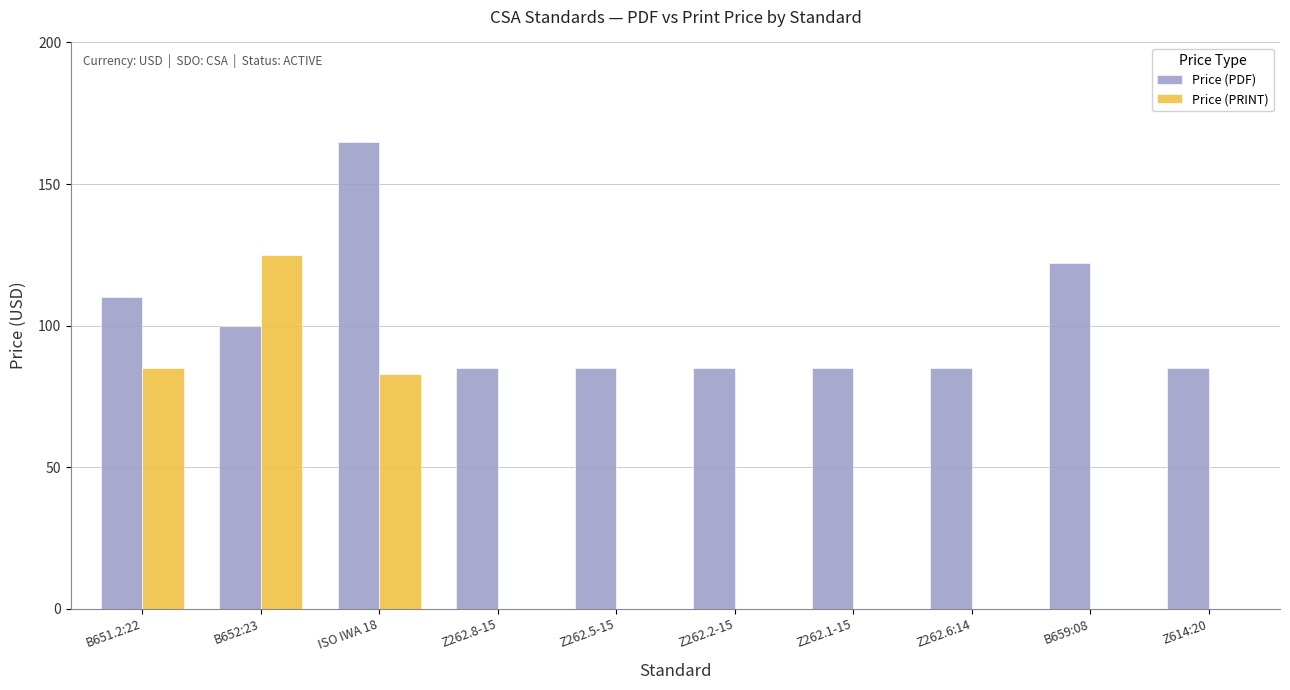

Between Z262.2-15 and B659:08, which series saw the biggest shift?

Price (PDF)